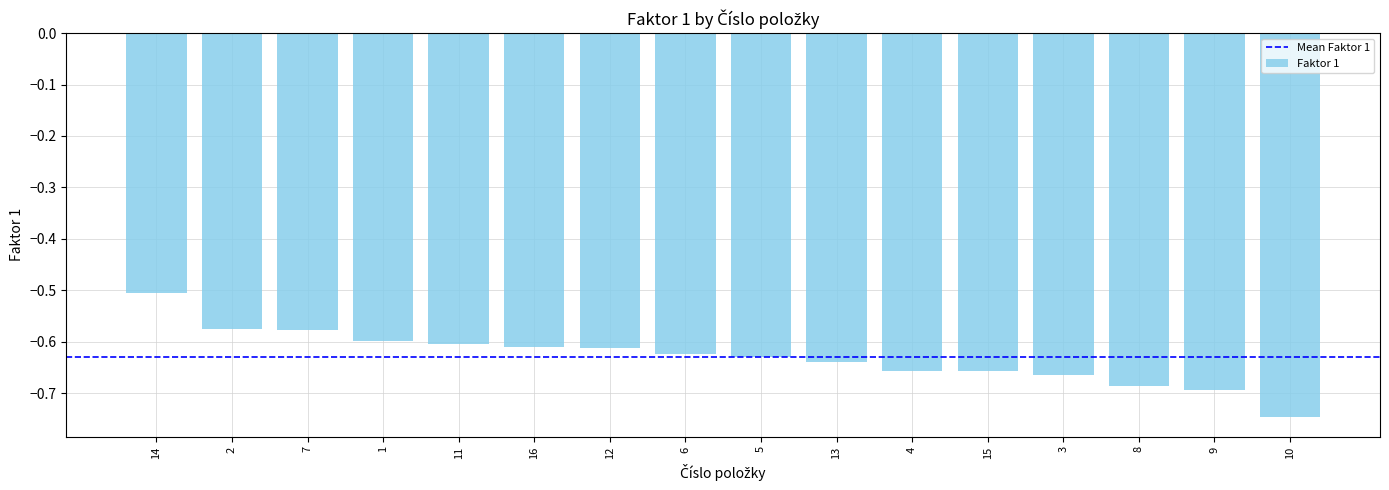

Which label corresponds to the smallest value in the chart?

10